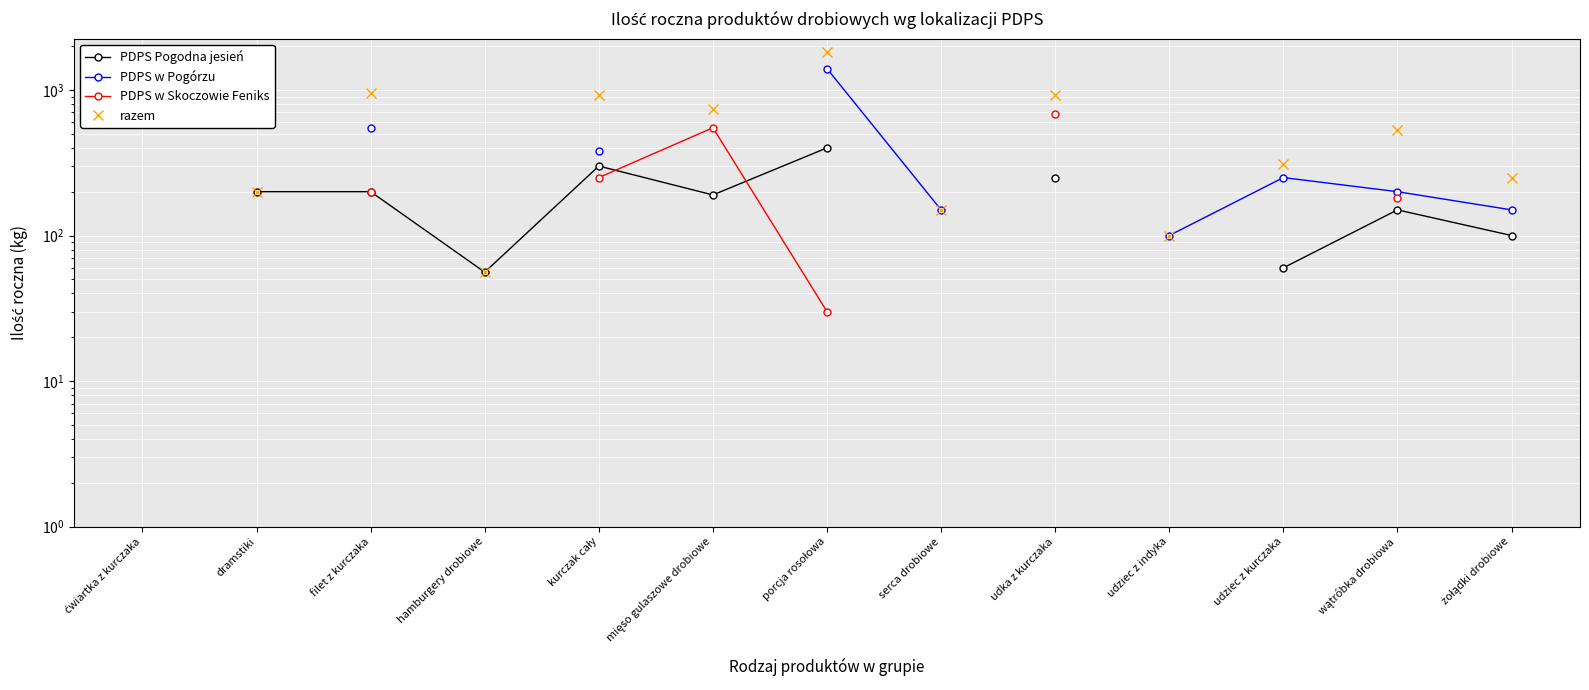

Which has a higher value, udziec z indyka or kurczak cały?

kurczak cały